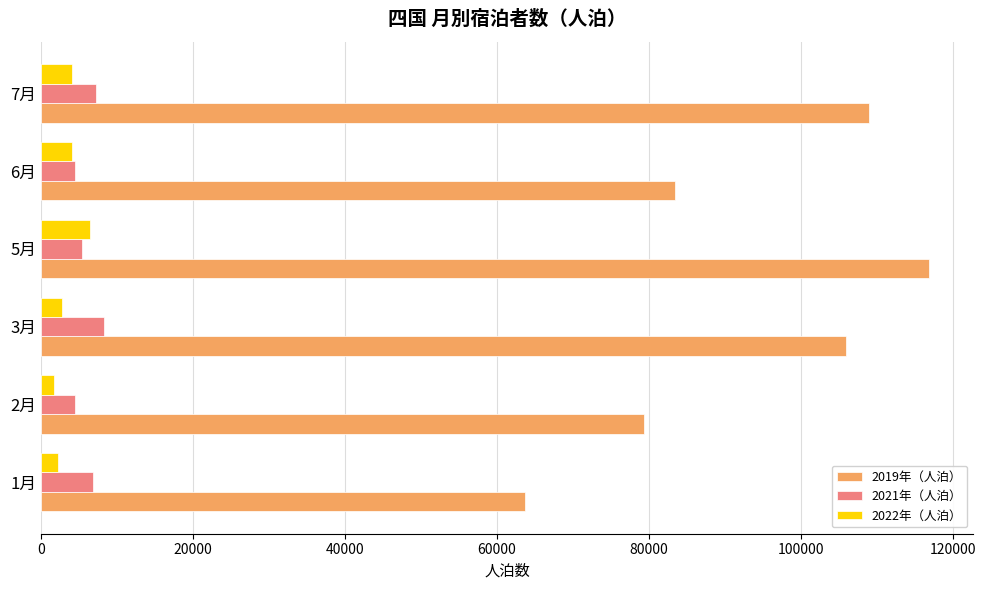

Which label corresponds to the largest value in the chart?

5月